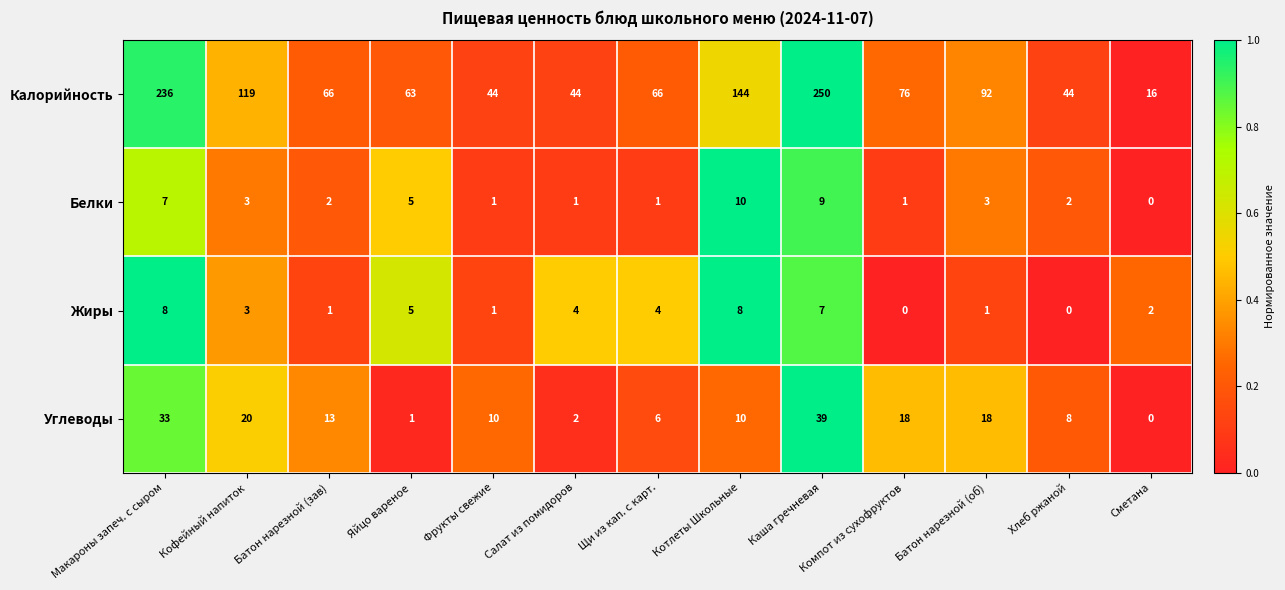

True or false: Углеводы has a value of 39 at Каша гречневая.

True